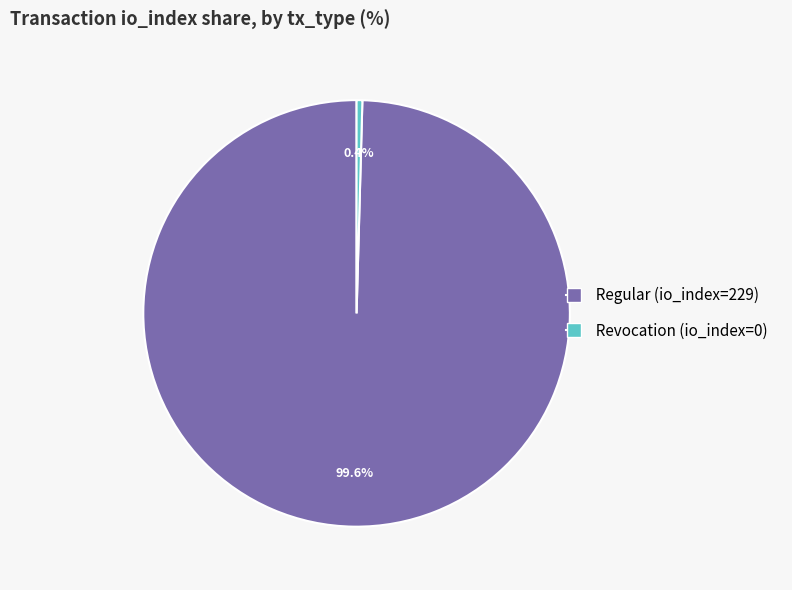

What percentage do Revocation (io_index=0) and Regular (io_index=229) together represent?

100.0%